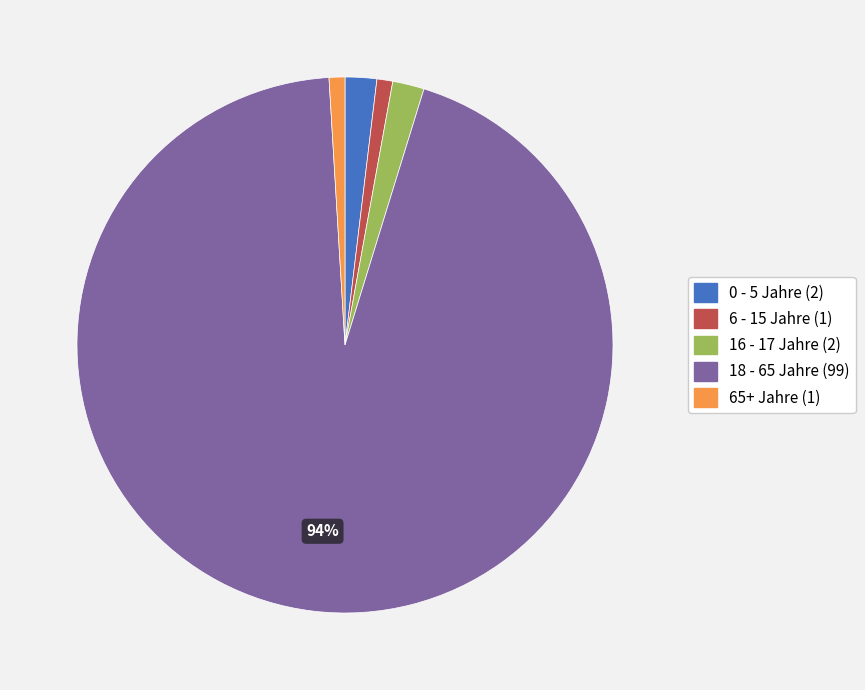

Which category accounts for the majority?

18 - 65 Jahre (99)